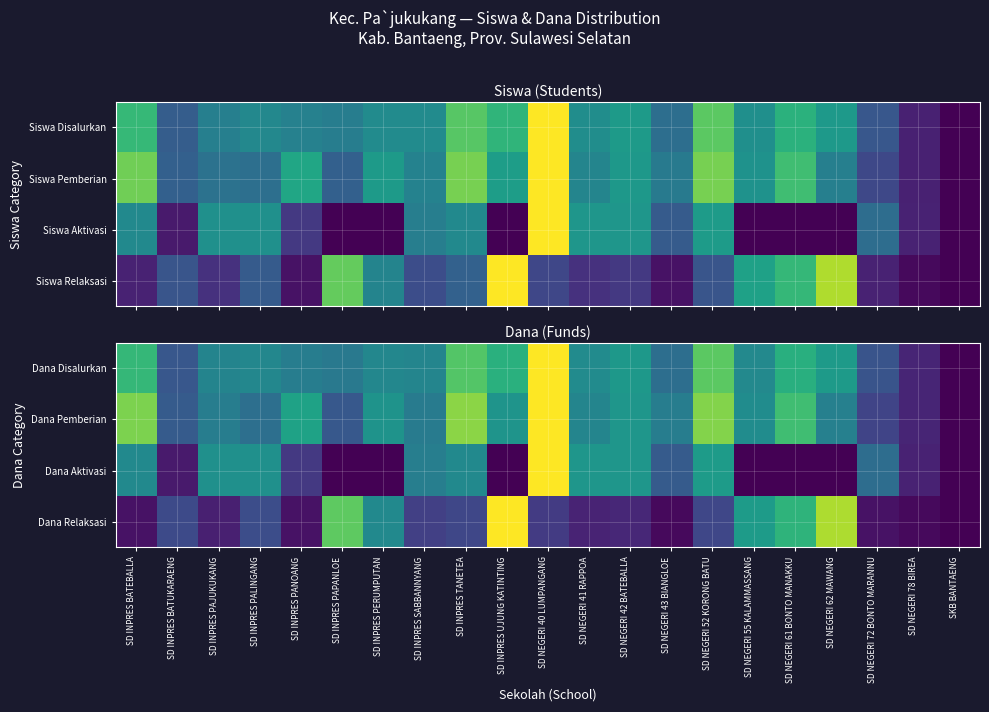

Reading left to right, list all the values displayed in this chart.

Dana Disalurkan: SD INPRES BATEBALLA=0.7	SD INPRES BATUKARAENG=0.3	SD INPRES PAJUKUKANG=0.5	SD INPRES PALINGANG=0.5	SD INPRES PANOANG=0.4	SD INPRES PAPANLOE=0.4	SD INPRES PERUMPUTAN=0.5	SD INPRES SABBANNYANG=0.5	SD INPRES TANETEA=0.7	SD INPRES UJUNG KATINTING=0.6	SD NEGERI 40 LUMPANGANG=1.0	SD NEGERI 41 RAPPOA=0.5	SD NEGERI 42 BATEBALLA=0.5	SD NEGERI 43 BIANGLOE=0.4	SD NEGERI 52 KORONG BATU=0.7	SD NEGERI 55 KALAMMASSANG=0.5	SD NEGERI 61 BONTO MANAKKU=0.6	SD NEGERI 62 MAWANG=0.5	SD NEGERI 72 BONTO MARANNU=0.3	SD NEGERI 78 BIREA=0.1	SKB BANTAENG=0.0
Dana Pemberian: SD INPRES BATEBALLA=0.8	SD INPRES BATUKARAENG=0.3	SD INPRES PAJUKUKANG=0.4	SD INPRES PALINGANG=0.4	SD INPRES PANOANG=0.6	SD INPRES PAPANLOE=0.3	SD INPRES PERUMPUTAN=0.5	SD INPRES SABBANNYANG=0.4	SD INPRES TANETEA=0.8	SD INPRES UJUNG KATINTING=0.5	SD NEGERI 40 LUMPANGANG=1.0	SD NEGERI 41 RAPPOA=0.5	SD NEGERI 42 BATEBALLA=0.5	SD NEGERI 43 BIANGLOE=0.4	SD NEGERI 52 KORONG BATU=0.8	SD NEGERI 55 KALAMMASSANG=0.5	SD NEGERI 61 BONTO MANAKKU=0.7	SD NEGERI 62 MAWANG=0.4	SD NEGERI 72 BONTO MARANNU=0.2	SD NEGERI 78 BIREA=0.1	SKB BANTAENG=0.0
Dana Aktivasi: SD INPRES BATEBALLA=0.5	SD INPRES BATUKARAENG=0.1	SD INPRES PAJUKUKANG=0.5	SD INPRES PALINGANG=0.5	SD INPRES PANOANG=0.2	SD INPRES PAPANLOE=0.0	SD INPRES PERUMPUTAN=0.0	SD INPRES SABBANNYANG=0.4	SD INPRES TANETEA=0.5	SD INPRES UJUNG KATINTING=0.0	SD NEGERI 40 LUMPANGANG=1.0	SD NEGERI 41 RAPPOA=0.5	SD NEGERI 42 BATEBALLA=0.5	SD NEGERI 43 BIANGLOE=0.3	SD NEGERI 52 KORONG BATU=0.5	SD NEGERI 55 KALAMMASSANG=0.0	SD NEGERI 61 BONTO MANAKKU=0.0	SD NEGERI 62 MAWANG=0.0	SD NEGERI 72 BONTO MARANNU=0.4	SD NEGERI 78 BIREA=0.1	SKB BANTAENG=0.0
Dana Relaksasi: SD INPRES BATEBALLA=0.1	SD INPRES BATUKARAENG=0.2	SD INPRES PAJUKUKANG=0.1	SD INPRES PALINGANG=0.2	SD INPRES PANOANG=0.1	SD INPRES PAPANLOE=0.8	SD INPRES PERUMPUTAN=0.5	SD INPRES SABBANNYANG=0.2	SD INPRES TANETEA=0.2	SD INPRES UJUNG KATINTING=1.0	SD NEGERI 40 LUMPANGANG=0.2	SD NEGERI 41 RAPPOA=0.1	SD NEGERI 42 BATEBALLA=0.1	SD NEGERI 43 BIANGLOE=0.0	SD NEGERI 52 KORONG BATU=0.2	SD NEGERI 55 KALAMMASSANG=0.6	SD NEGERI 61 BONTO MANAKKU=0.7	SD NEGERI 62 MAWANG=0.9	SD NEGERI 72 BONTO MARANNU=0.1	SD NEGERI 78 BIREA=0.0	SKB BANTAENG=0.0